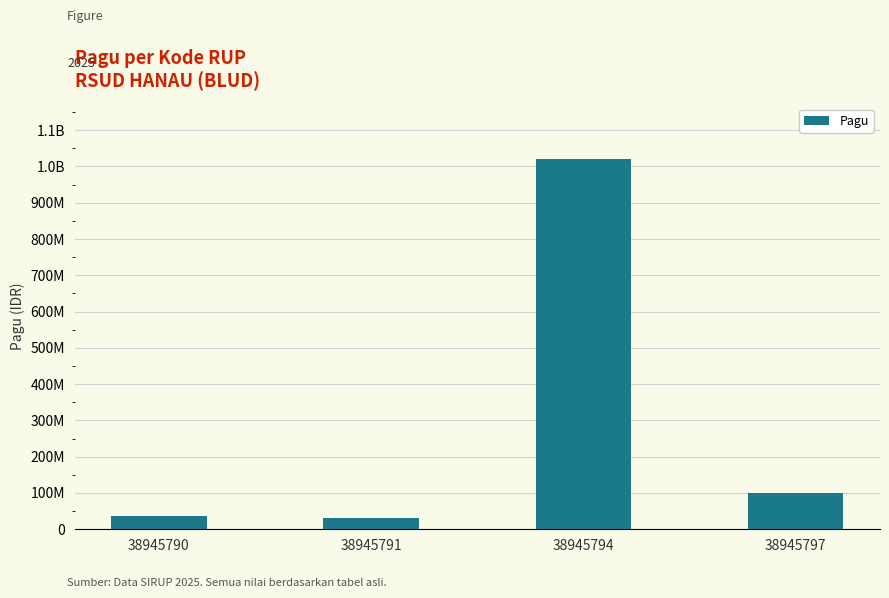

The value at 38945794 is 1627758435. True or false?

False